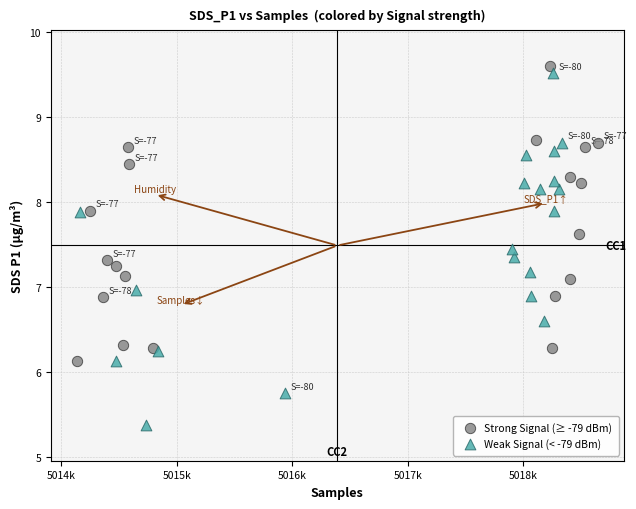

Which series reaches the minimum Y coordinate?

Weak Signal (< -79 dBm)